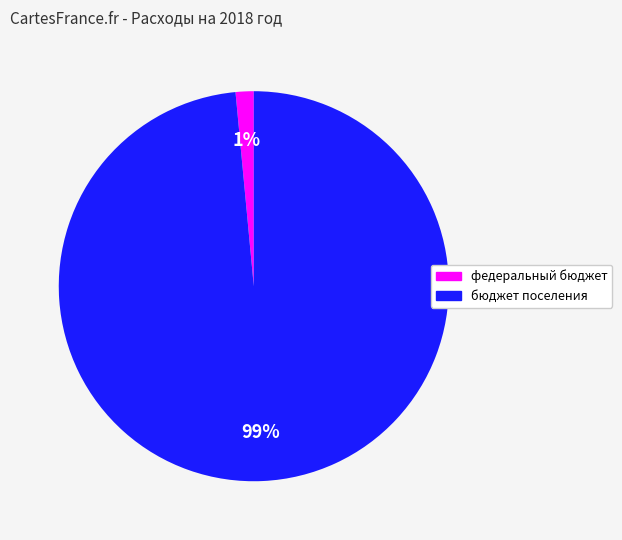

Is there a majority slice in this chart?

Yes